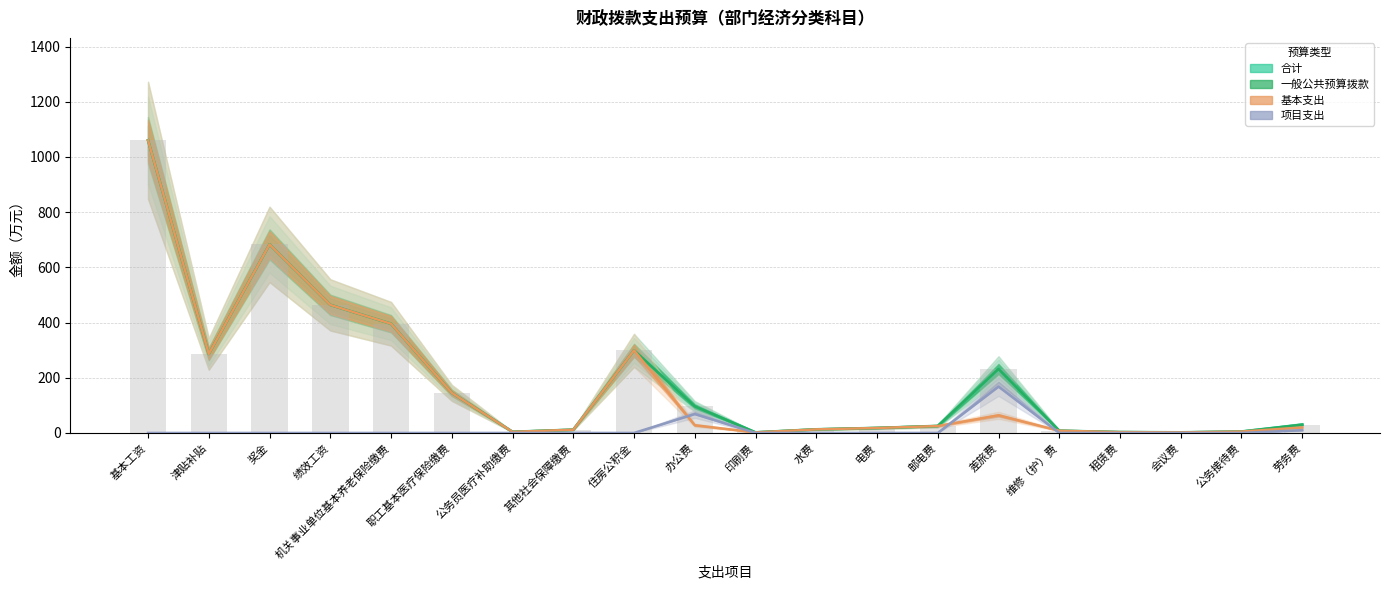

What value does the data have at 办公费?

96.4